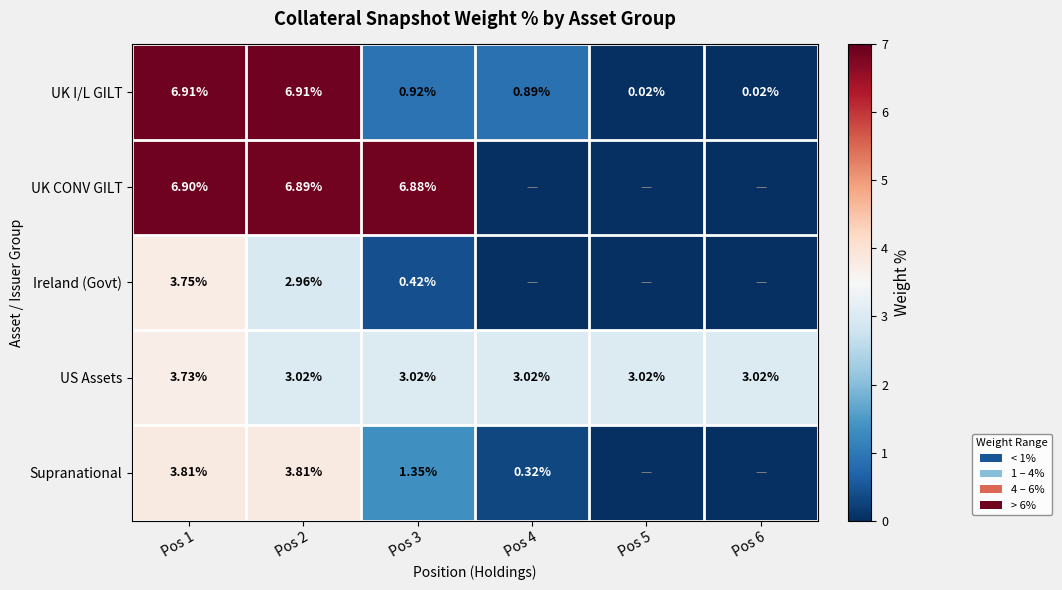

Which has a higher value, Pos 3 or Pos 2?

Pos 2